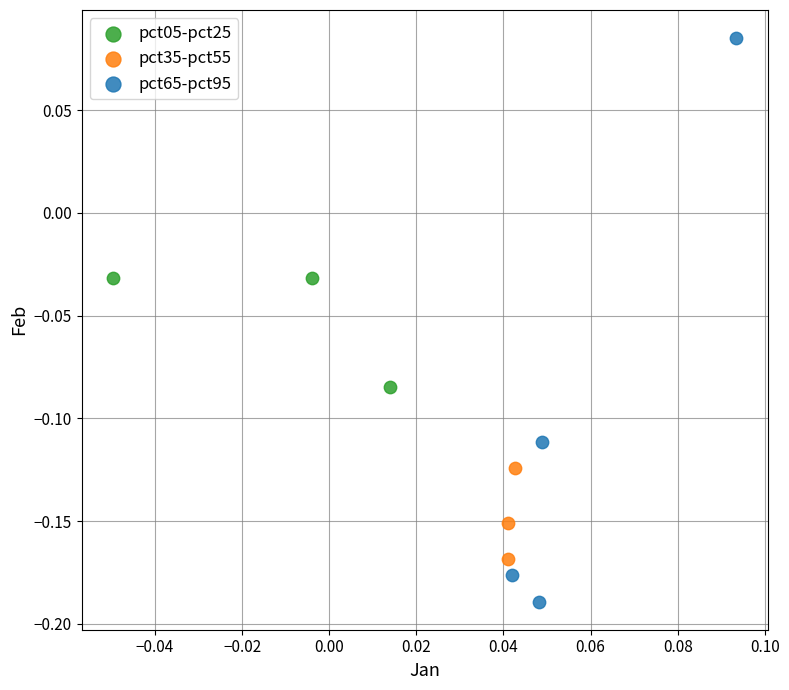

Which series has the widest spread of Y values?

pct65-pct95